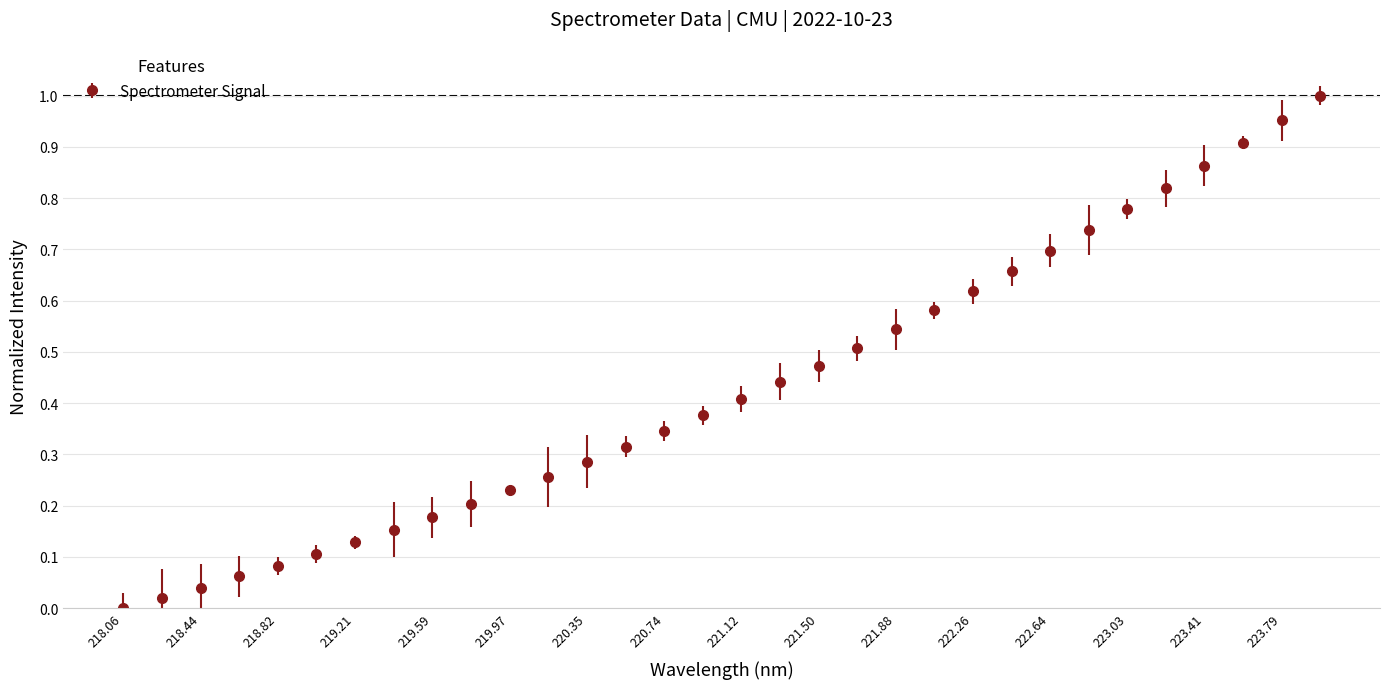

True or false: there are more than 2 points higher than both neighbors.

False